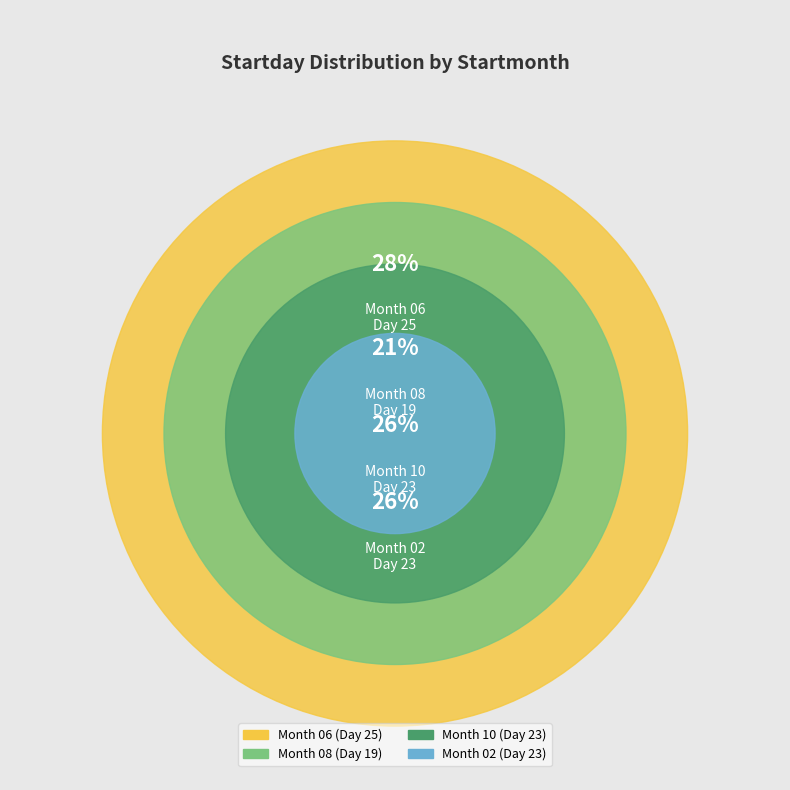

To the nearest percent, what percentage of the pie is 08?

21%